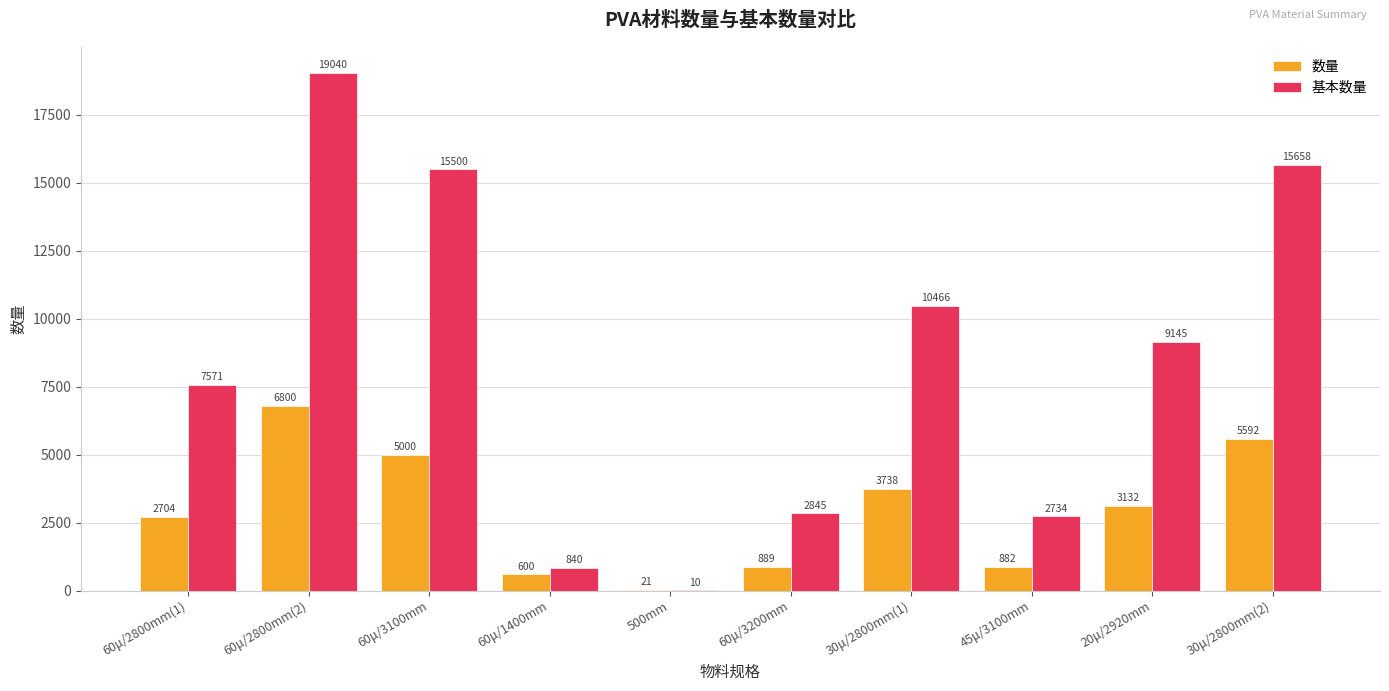

How many data points does each series have?

10